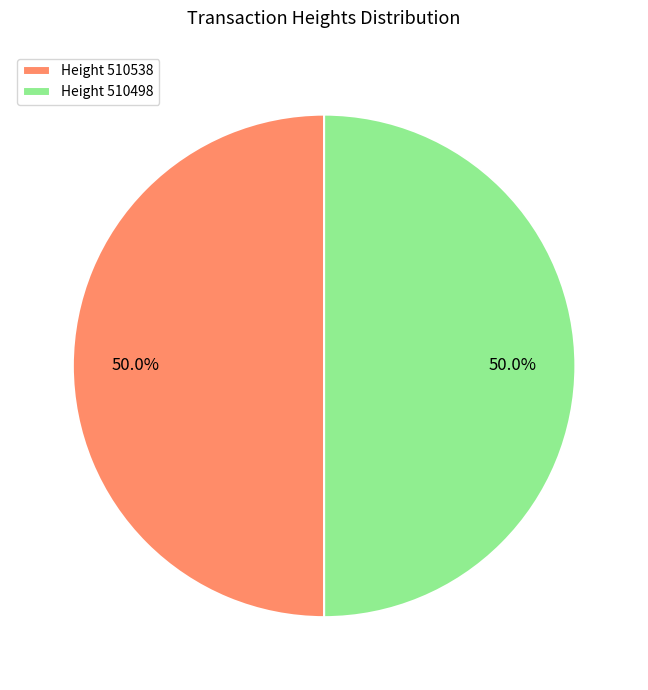

What percentage do Height 510538 and Height 510498 together represent?

100.0%